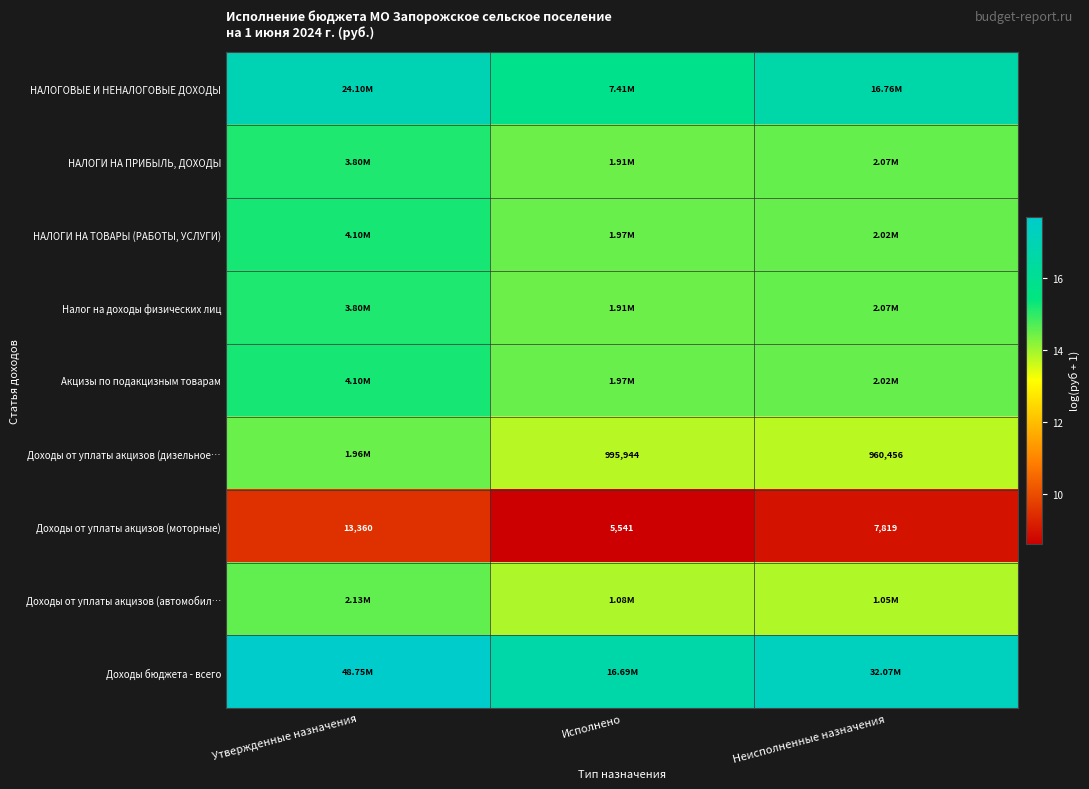

List the labels in order of Доходы от уплаты акцизов (моторные) value, largest first.

Утвержденные назначения, Неисполненные назначения, Исполнено